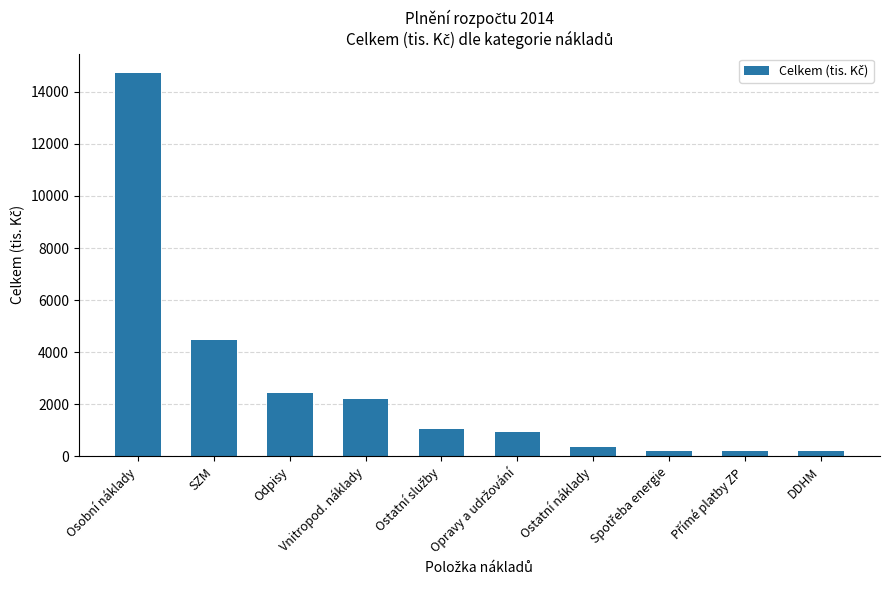

What is the difference between the second highest and minimum values?

4260.5